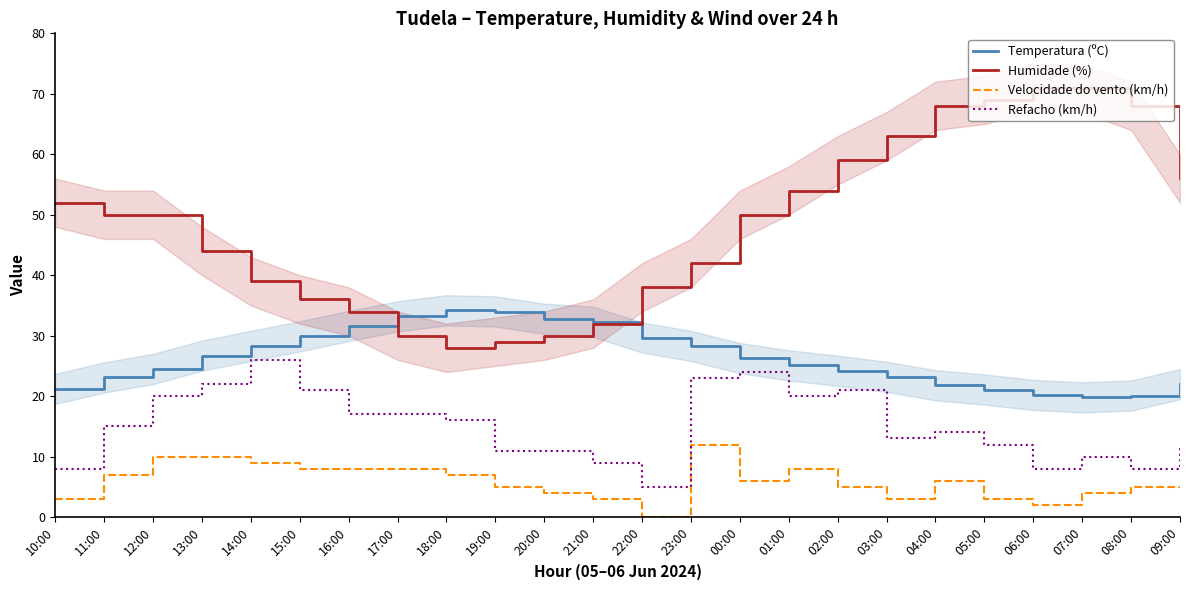

What are all the series names shown in the legend?

Temperatura (ºC), Humidade (%), Velocidade do vento (km/h), Refacho (km/h)